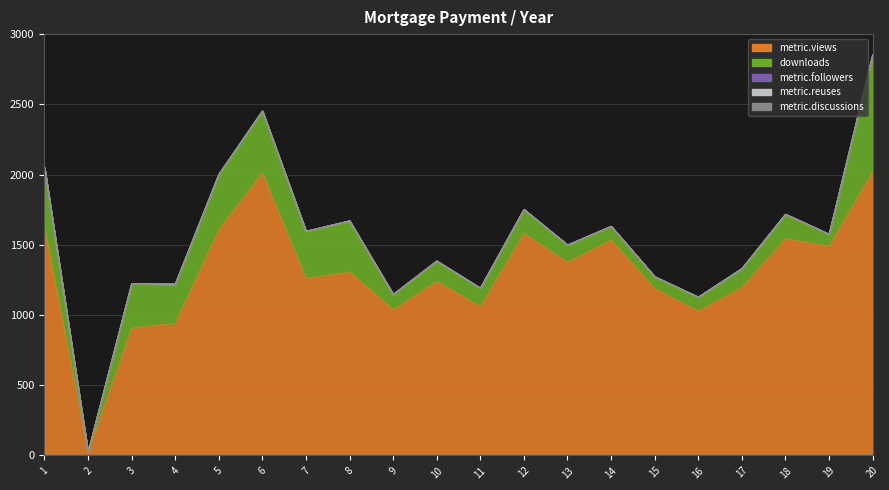

At how many categories does at least one series exceed 430?

19